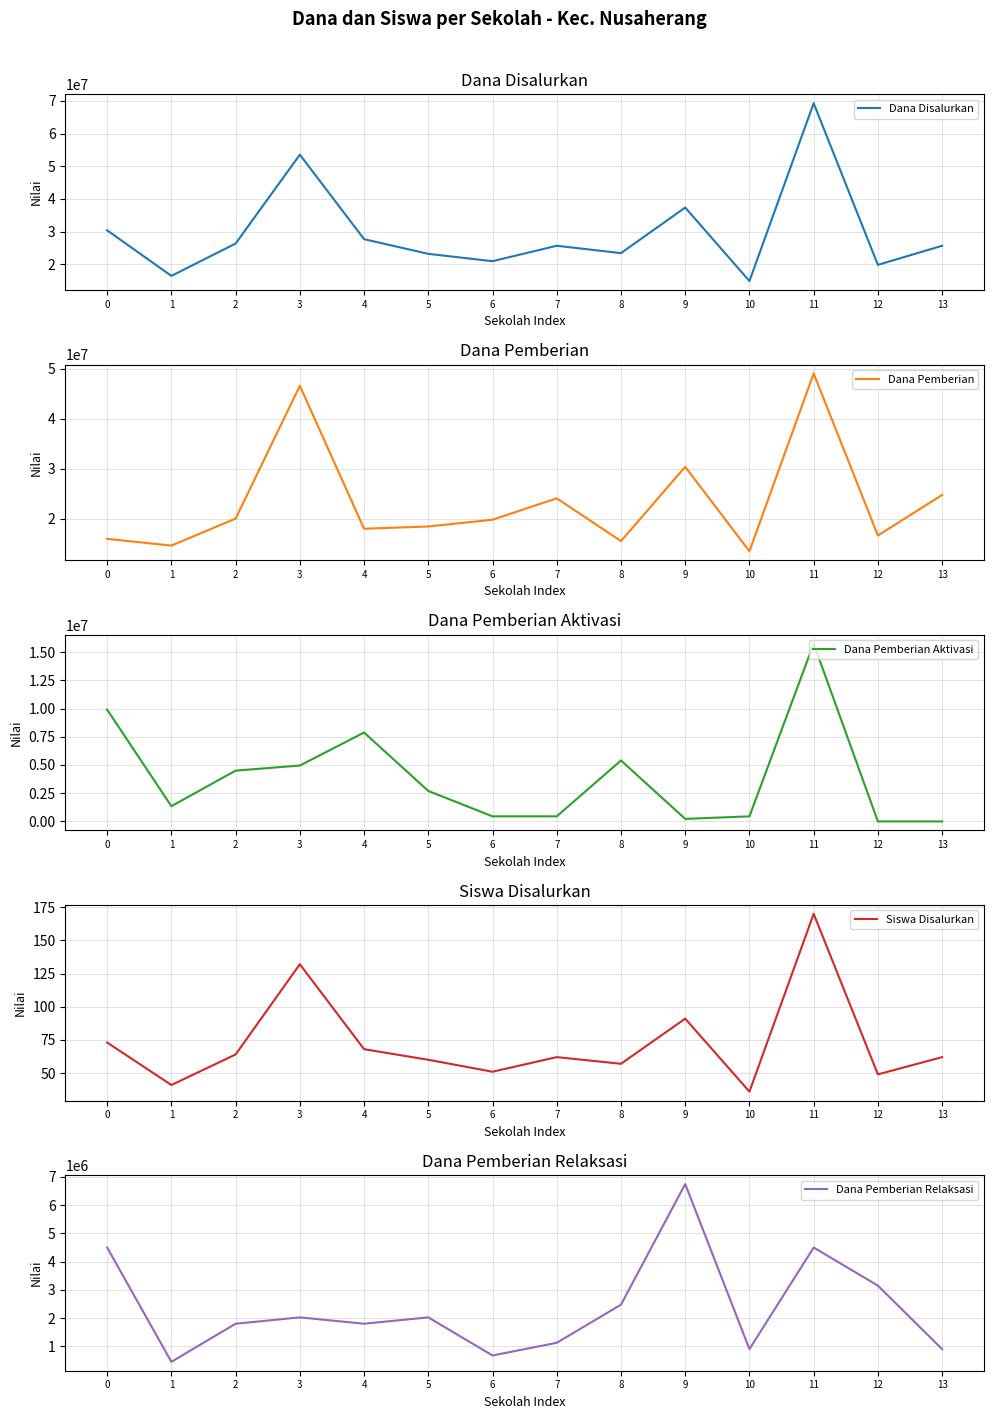

How many interior local valleys does the Dana Pemberian series have?

5